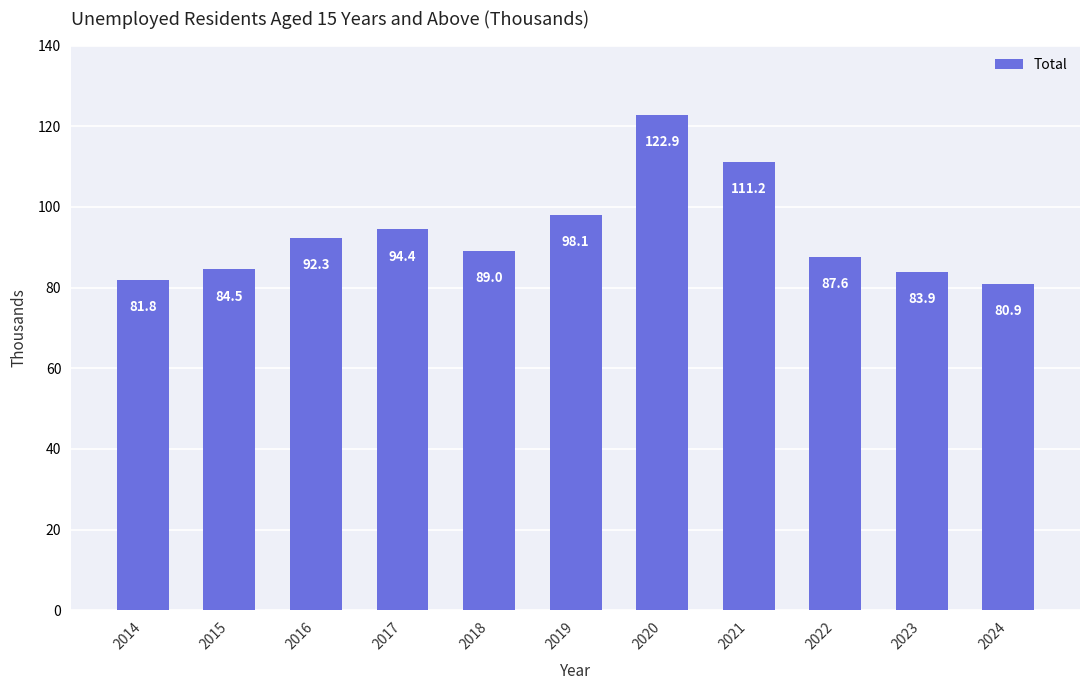

Reading left to right, what are all the values shown in this chart?

81.8	84.5	92.3	94.4	89.0	98.1	122.9	111.2	87.6	83.9	80.9